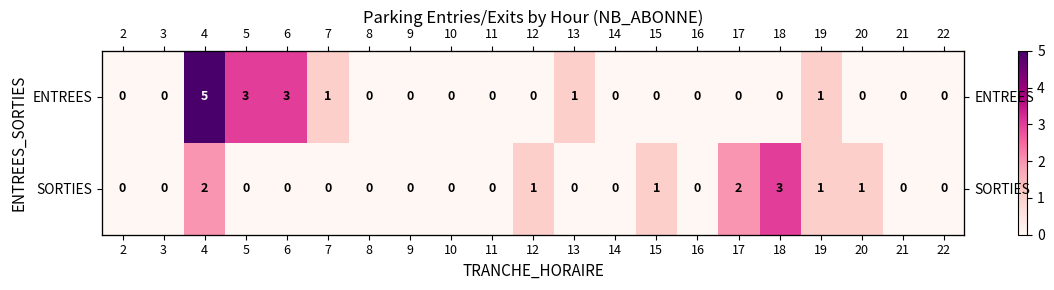

Which has a higher value, 21 or 2?

21